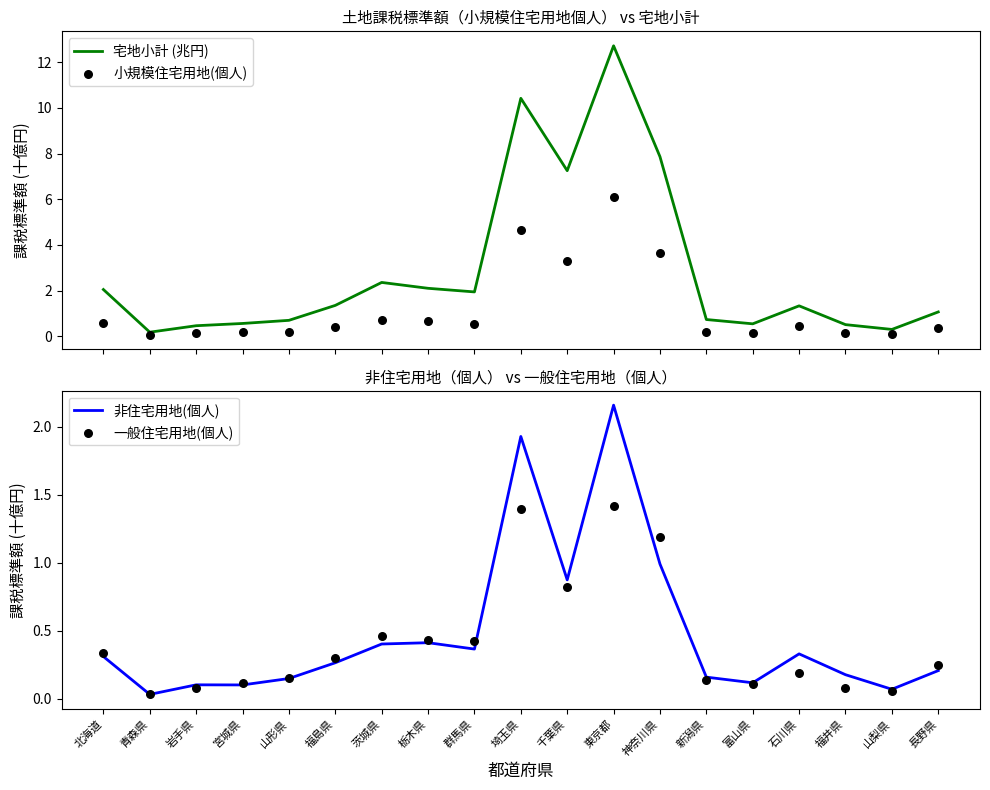

What is the total value across all series at 石川県?

2.3